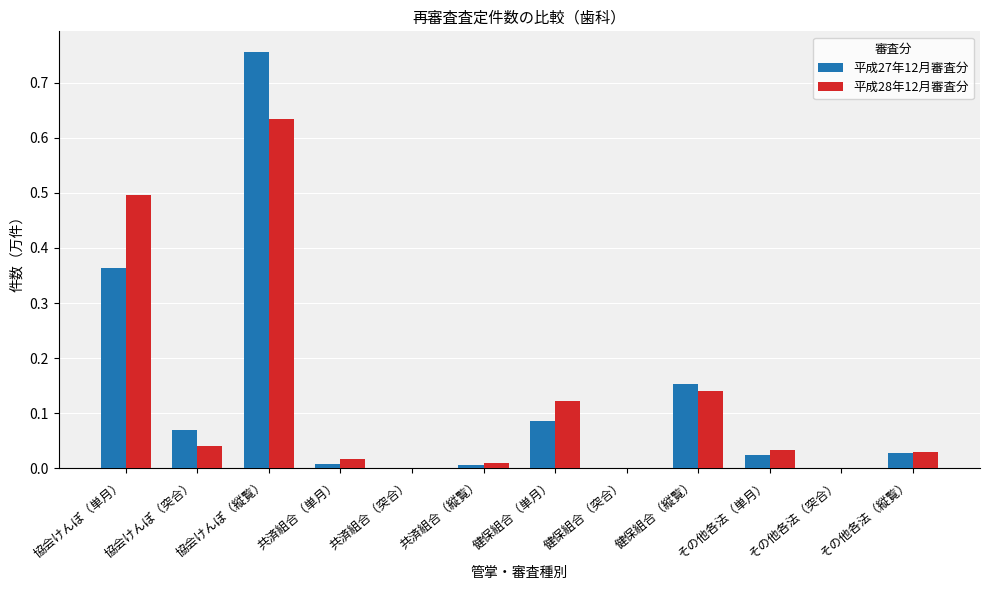

Is the value of 平成27年12月審査分 at 協会けんぽ（縦覧） greater than the value of 平成28年12月審査分 at その他各法（突合）?

Yes